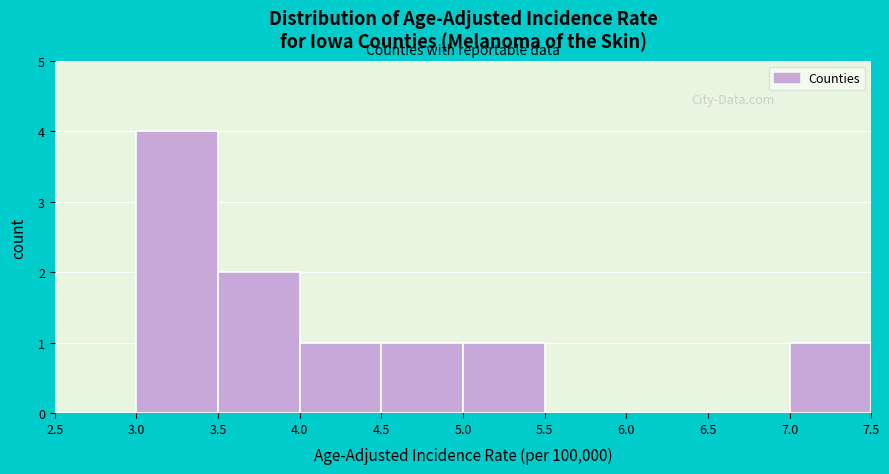

Reading left to right, transcribe this chart: for each bar, give the range it covers on the x-axis and its height. The values are not printed on the chart, so give them approximately, as read against the axis.

2.5 to 3.0: 0
3.0 to 3.5: 4
3.5 to 4.0: 2
4.0 to 4.5: 1
4.5 to 5.0: 1
5.0 to 5.5: 1
5.5 to 6.0: 0
6.0 to 6.5: 0
6.5 to 7.0: 0
7.0 to 7.5: 1